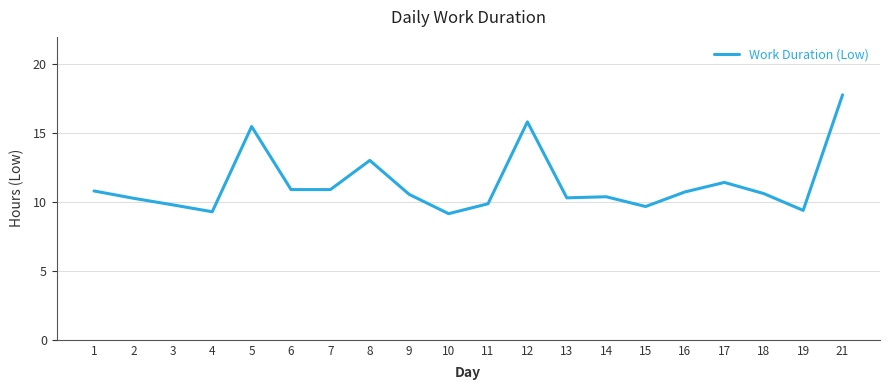

At which label is the value closest to 13?

8